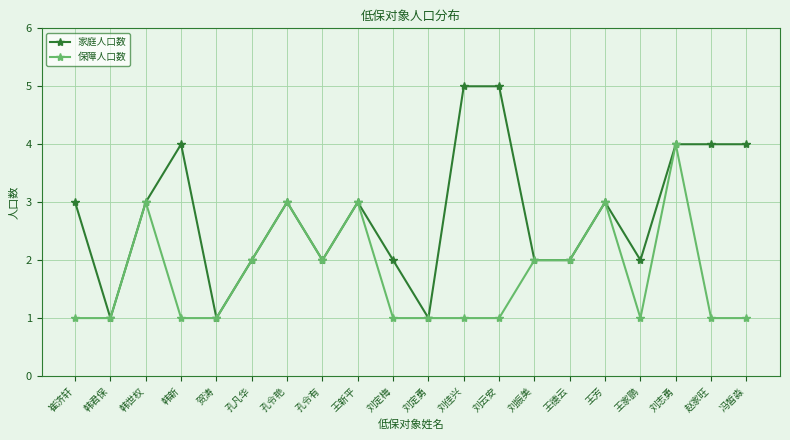

How many lines are shown in the chart?

2